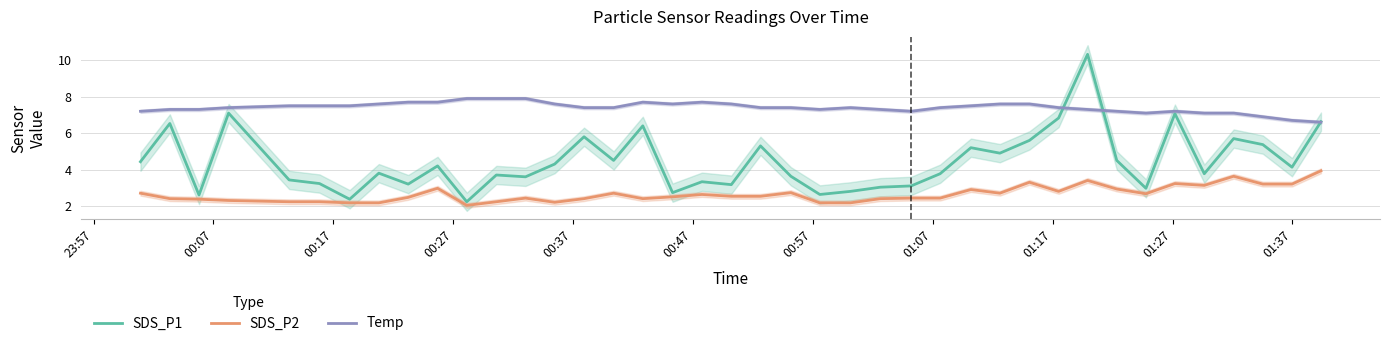

Rank the series by their average value, from lowest to highest.

SDS_P2, SDS_P1, Temp